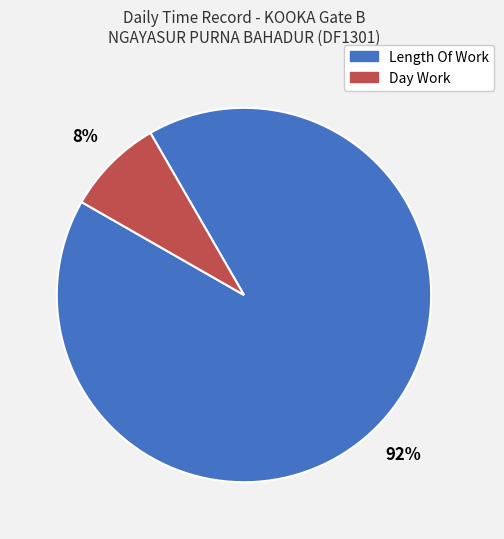

What percentage is the Length Of Work slice, to the nearest percent?

92%